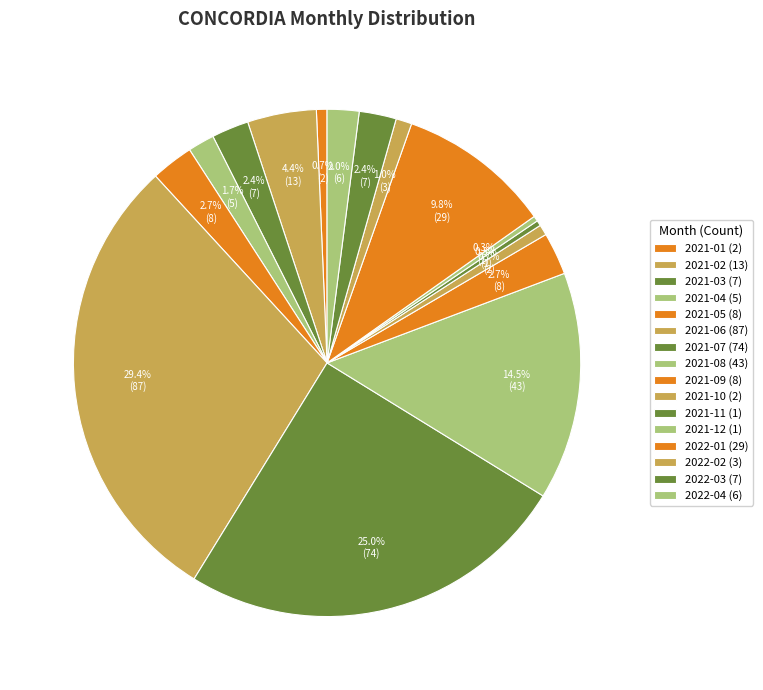

How many segments does this pie chart have?

16